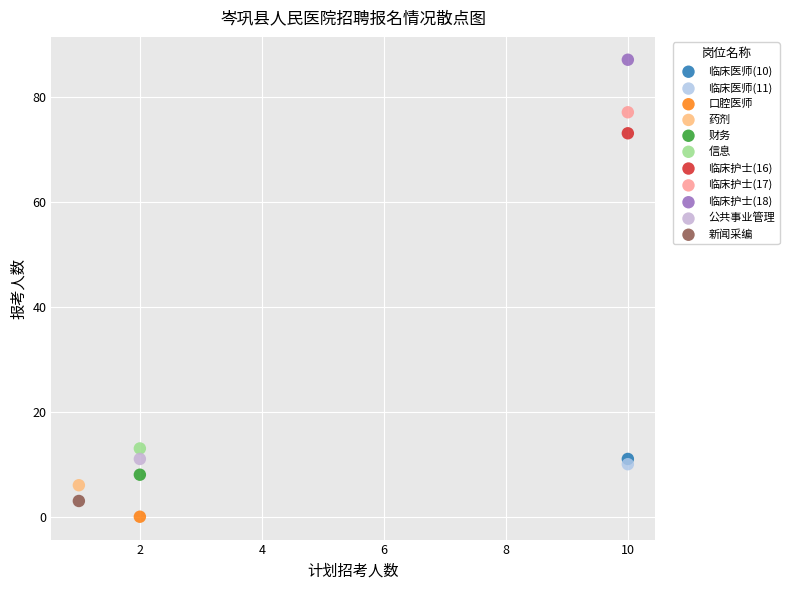

Which series contains the highest Y value?

临床护士(18)